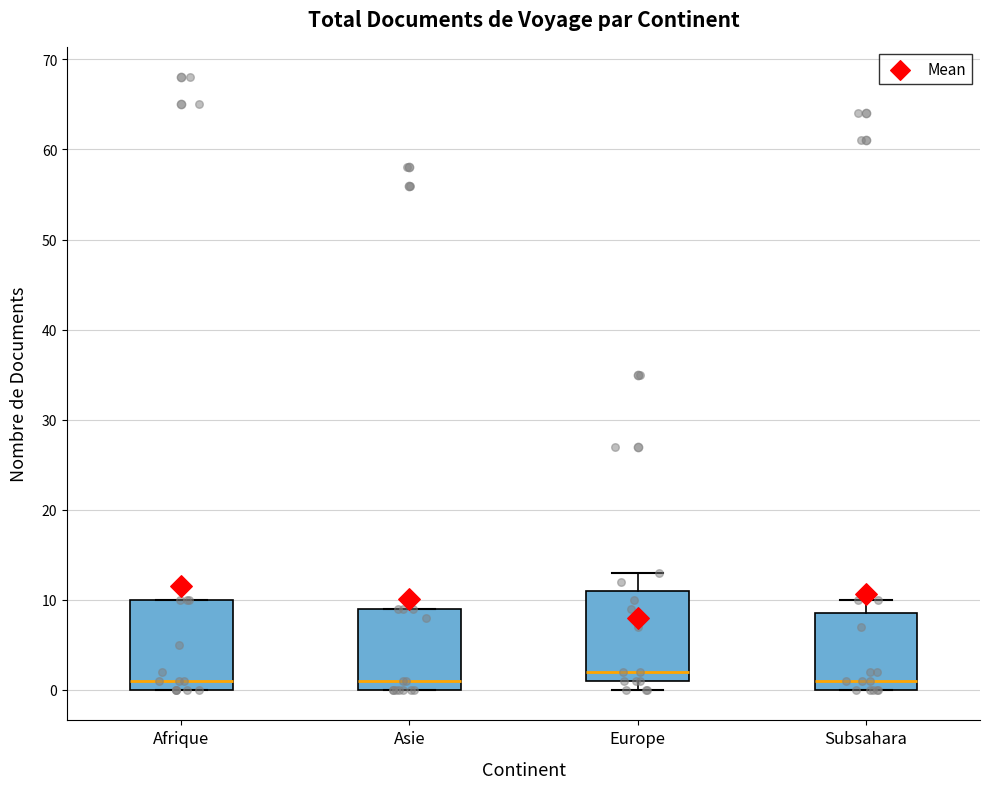

Reading left to right, transcribe this box plot: for each box, give where its median line is, the range the box spans, and where its two whiskers end, as read against the y-axis. The values are not printed on the chart, so give them approximately, as read against the axis.

Afrique: median 1, box 0 to 10, whiskers 0 to 10
Asie: median 1, box 0 to 9, whiskers 0 to 9
Europe: median 2, box 1 to 11, whiskers 0 to 13
Subsahara: median 1, box 0 to 9, whiskers 0 to 10